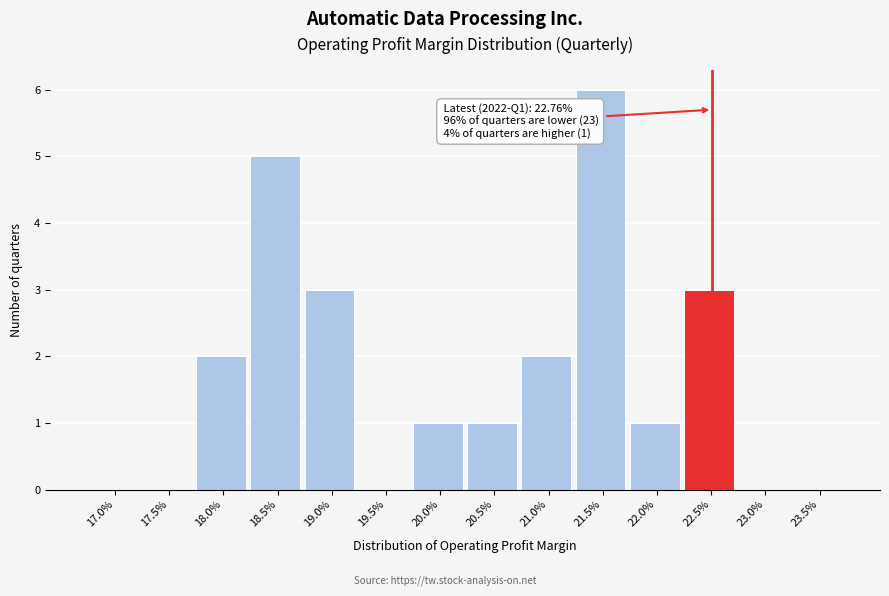

Reading right to left, extract all data points from this chart.

23.5%=0	23.0%=0	22.5%=3	22.0%=1	21.5%=6	21.0%=2	20.5%=1	20.0%=1	19.5%=0	19.0%=3	18.5%=5	18.0%=2	17.5%=0	17.0%=0